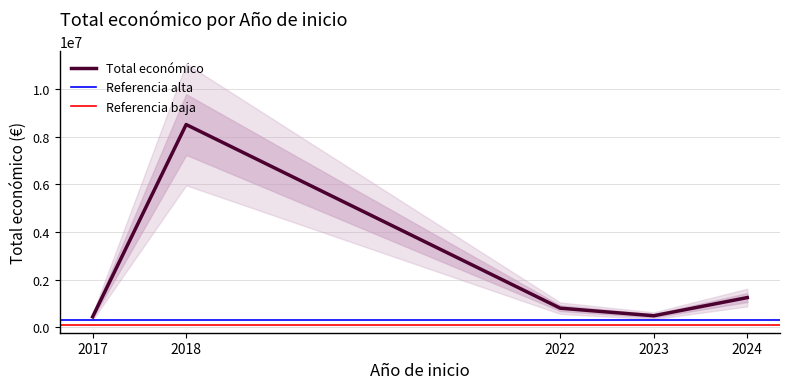

The value of Total económico at 2018 is 8508270. True or false?

True